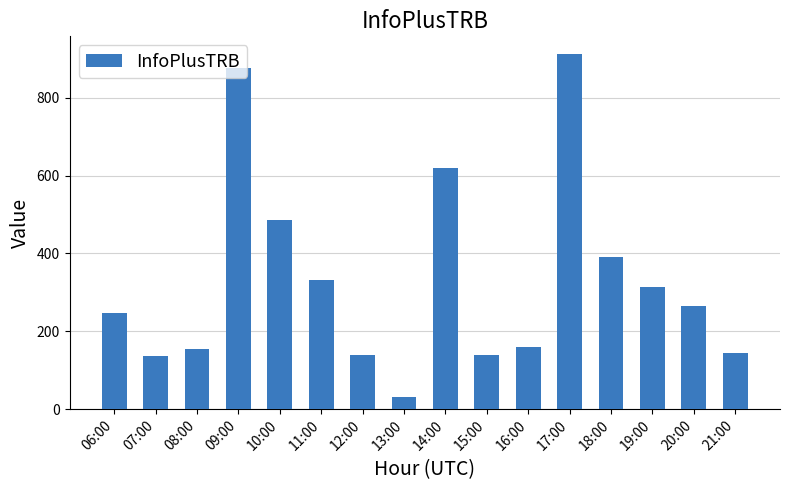

At which label is the value closest to 471?

10:00